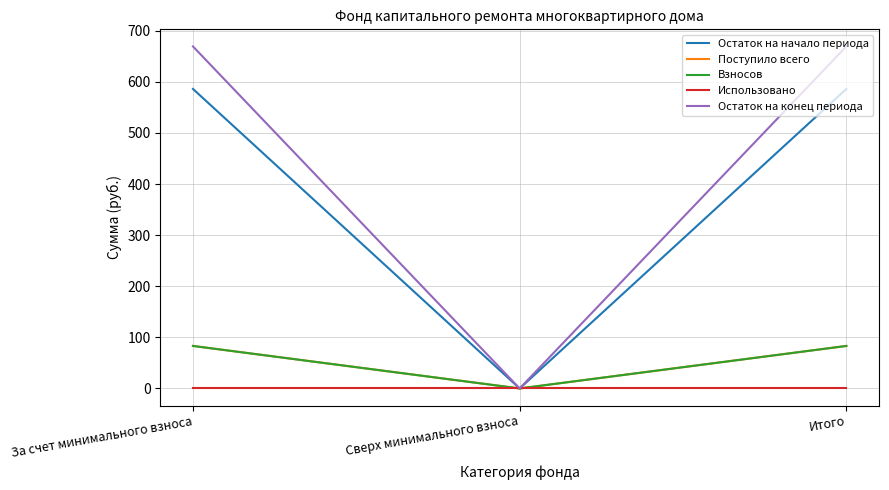

Reading left to right, list all the values displayed in this chart.

Остаток на начало периода: 586.0	0.0	586.0
Поступило всего: 83.2	0.0	83.2
Взносов: 83.2	0.0	83.2
Использовано: 0.0	0.0	0.0
Остаток на конец периода: 669.2	0.0	669.2